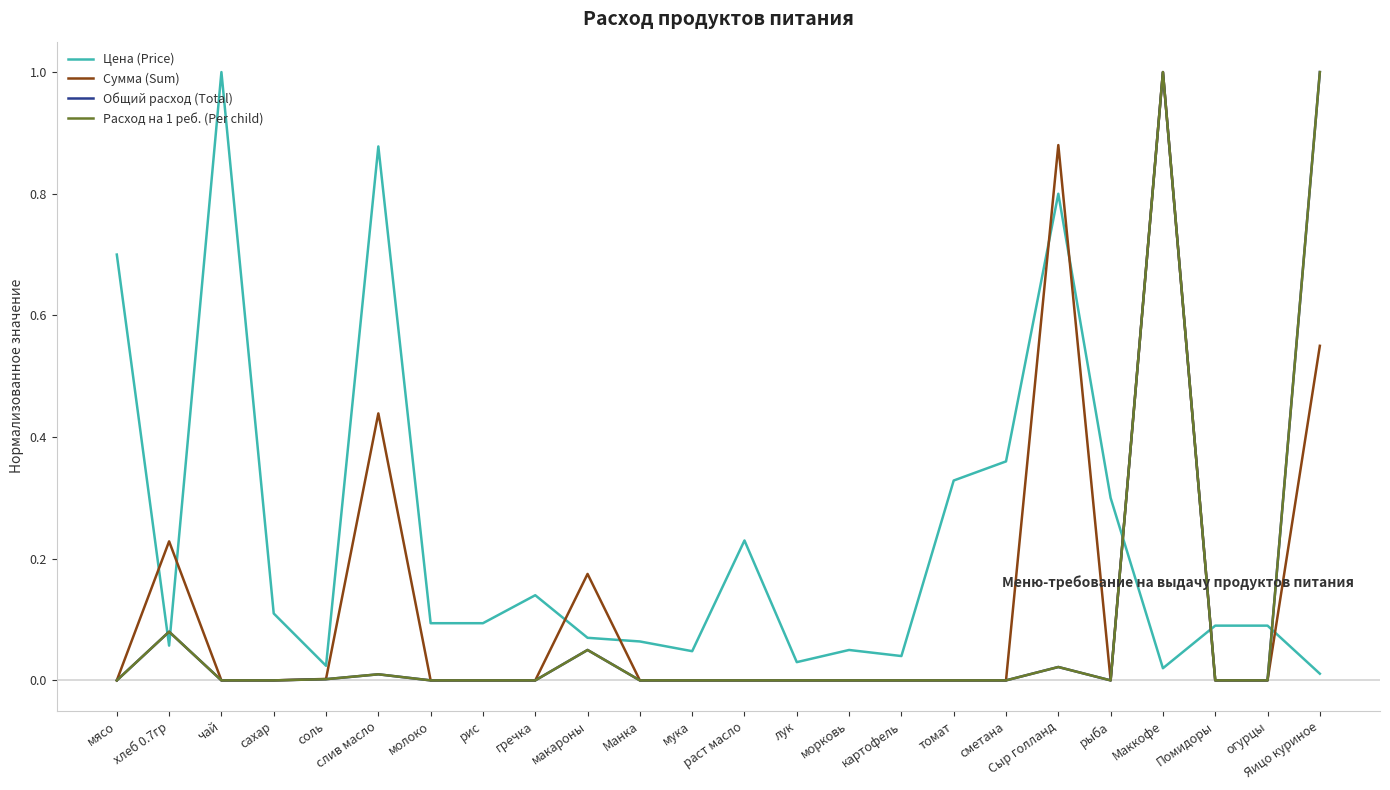

True or false: Расход на 1 реб. (Per child) has more than 2 points higher than both neighbors.

True